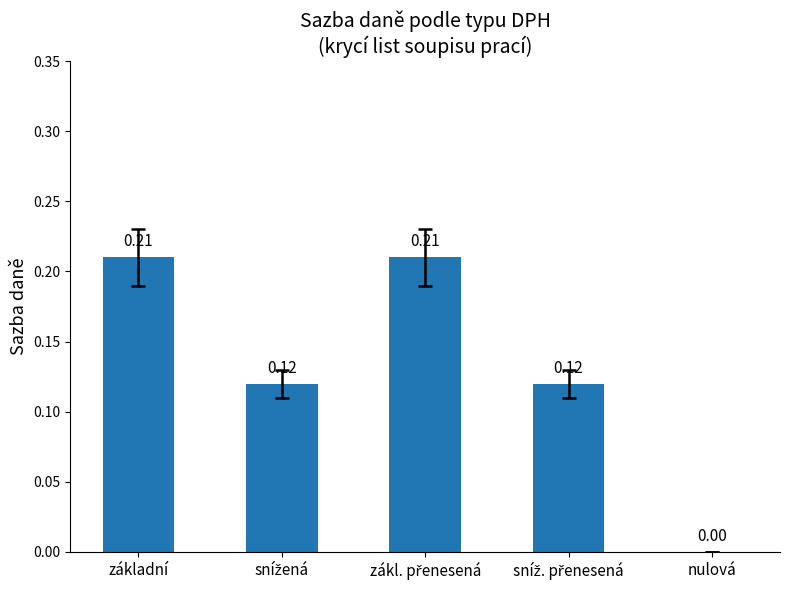

At which label is the value closest to 0?

nulová